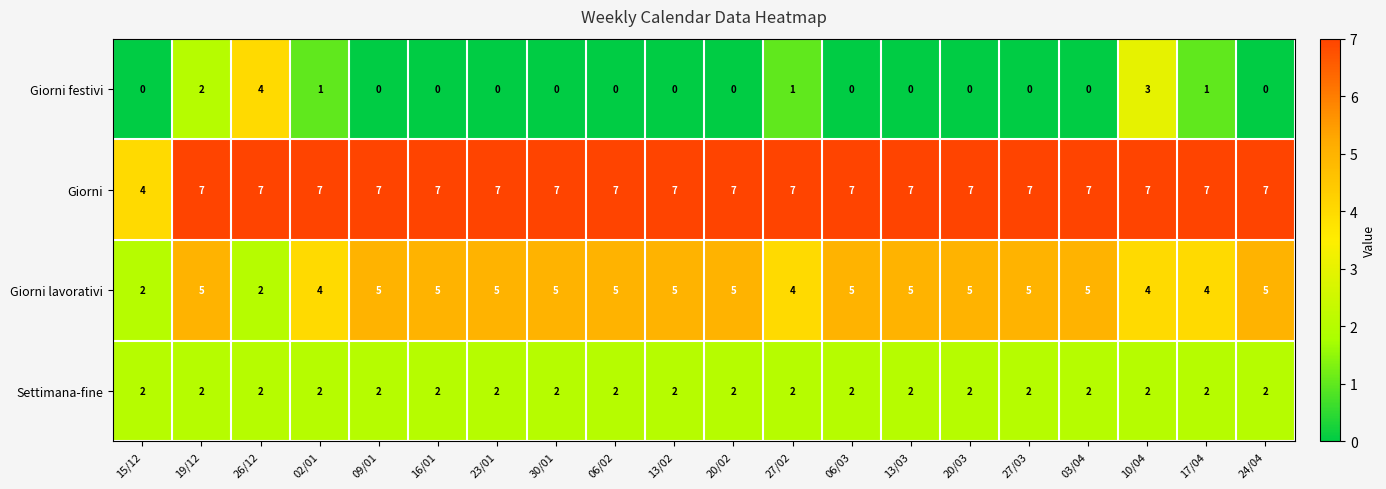

How many Giorni festivi values are between 0 and 1?

17